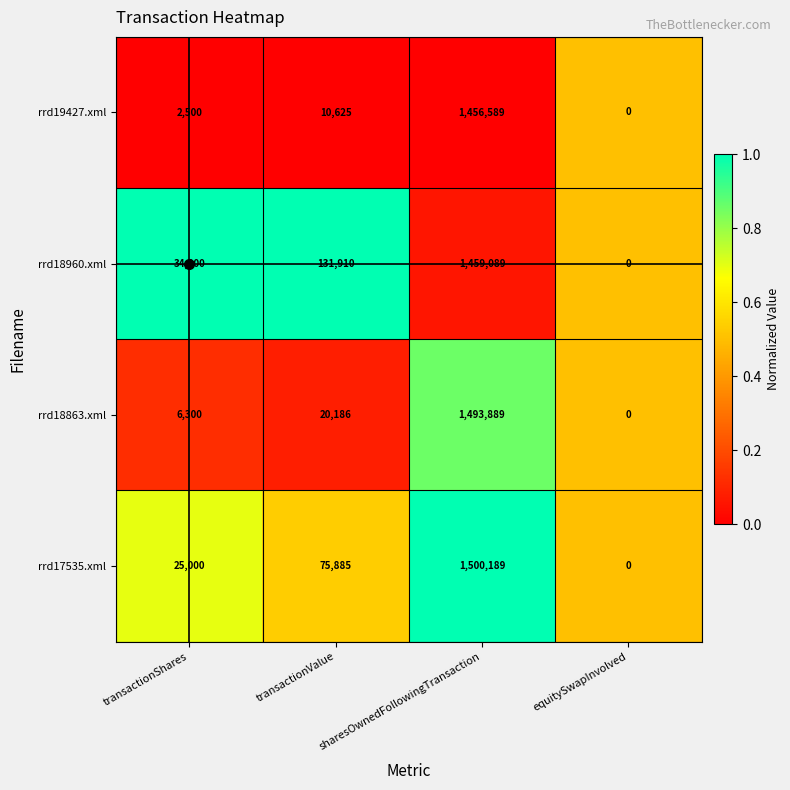

Where is rrd17535.xml nearest to the value 750094?

transactionValue